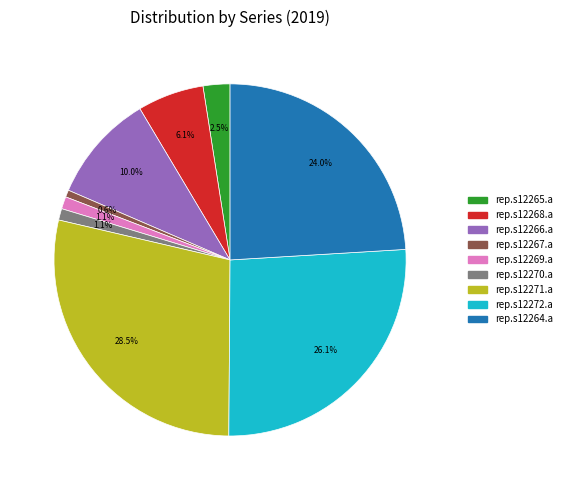

What is the ratio of the value at rep.s12271.a to the value at rep.s12268.a?

4.7